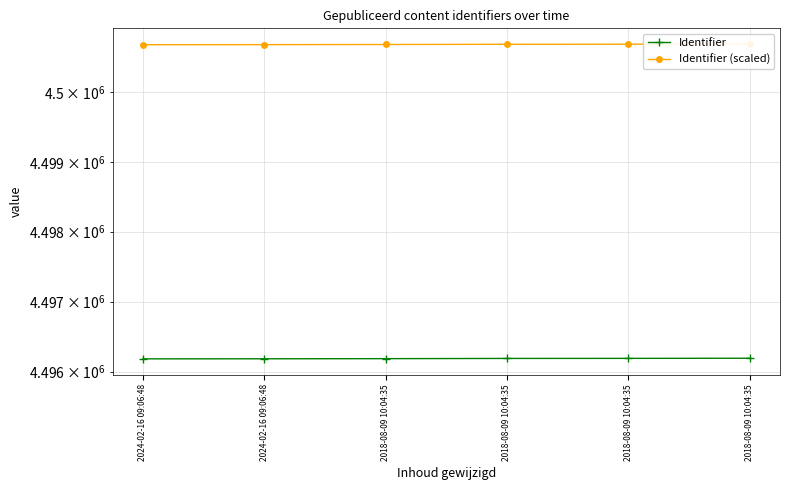

True or false: Identifier has a value of 2575731.0 at 2018-08-09 10:04:35.

False